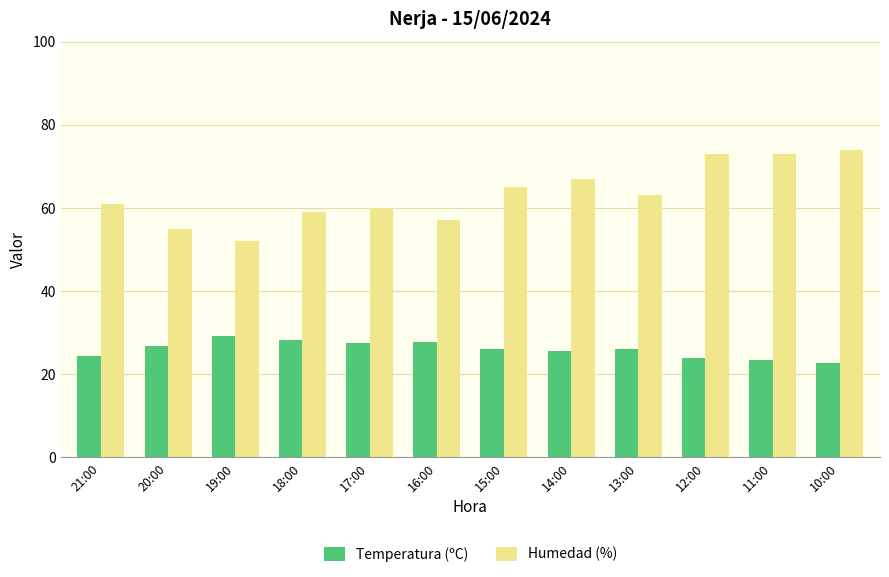

What is the average value of the Temperatura (ºC) series?

26.0